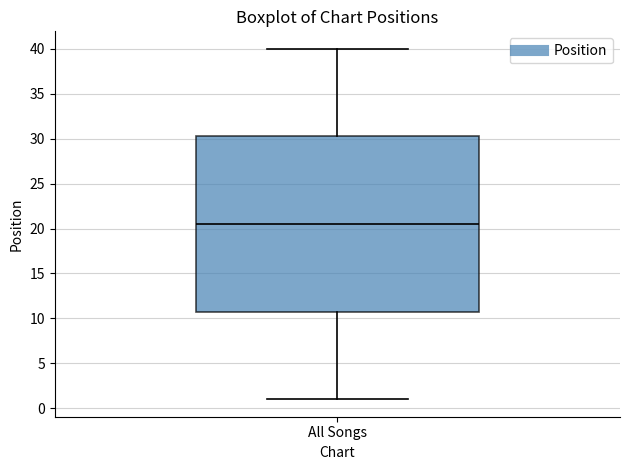

Transcribe this box plot: give where the median line is, the range the box spans, and where the two whiskers end, as read against the y-axis. The values are not printed on the chart, so give them approximately, as read against the axis.

median 20.5, box 11.0 to 30.5, whiskers 1.0 to 40.0